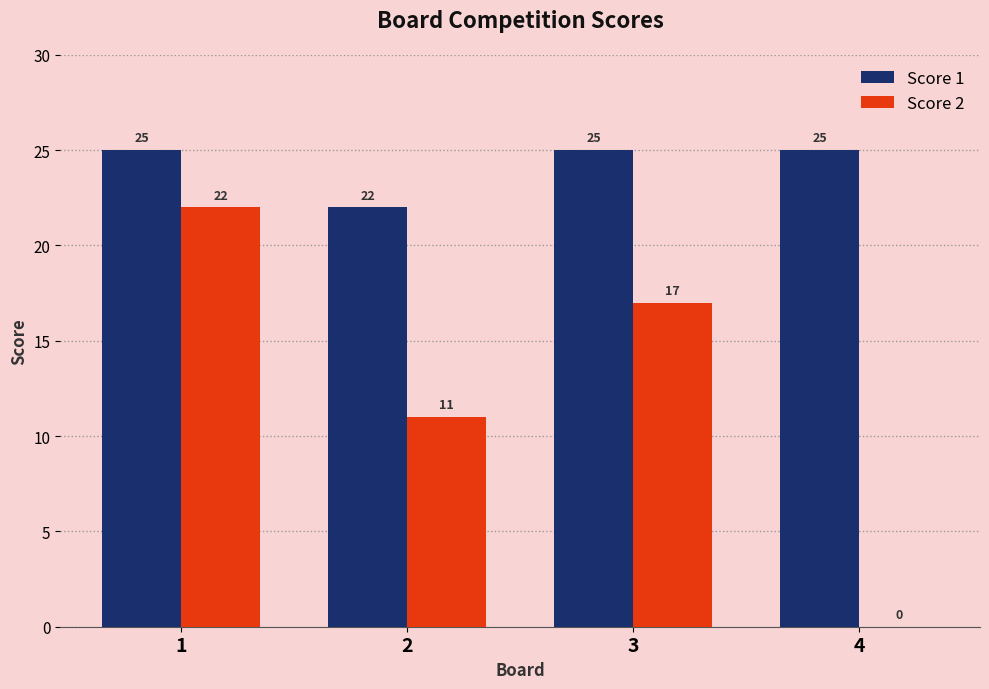

Which series has the largest range (max minus min)?

Score 2